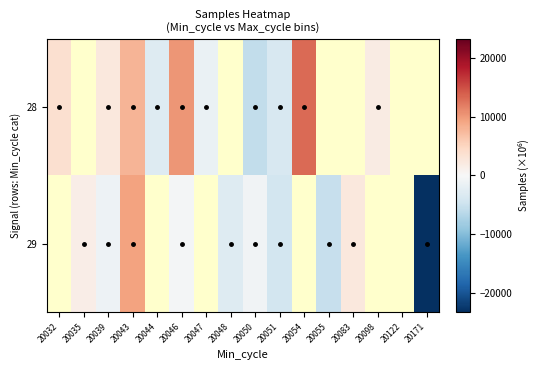

List the series in order of their overall mean, lowest first.

28, 29